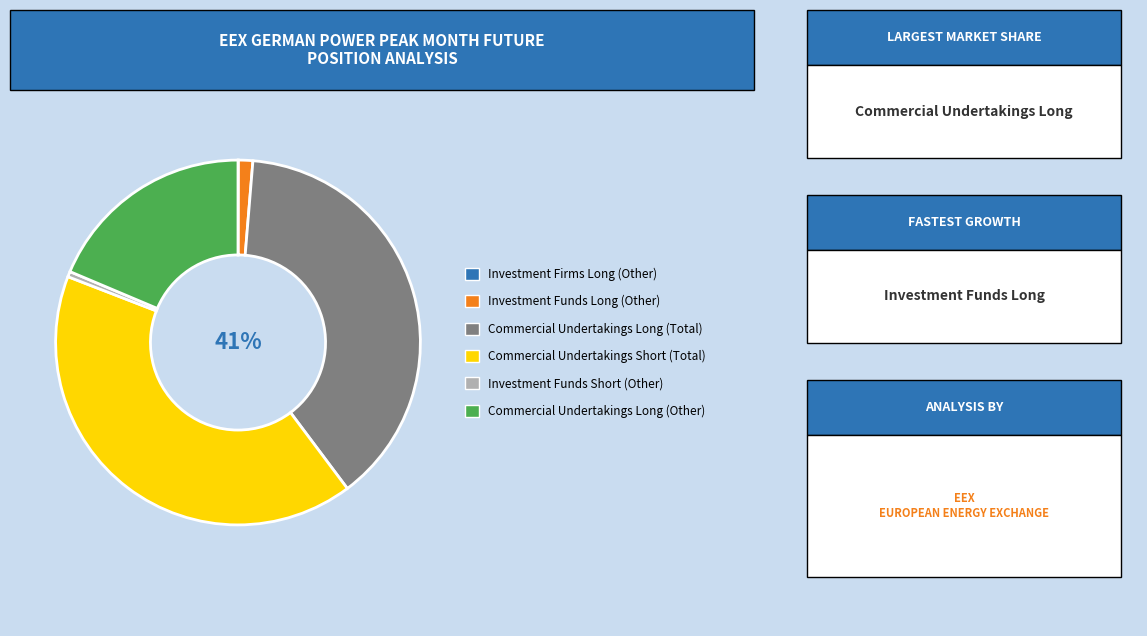

How many slices are in this pie chart?

6